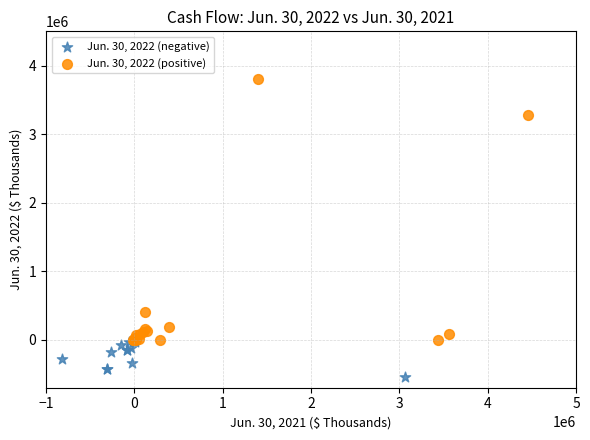

Which series reaches the maximum Y coordinate?

Jun. 30, 2022 (positive)